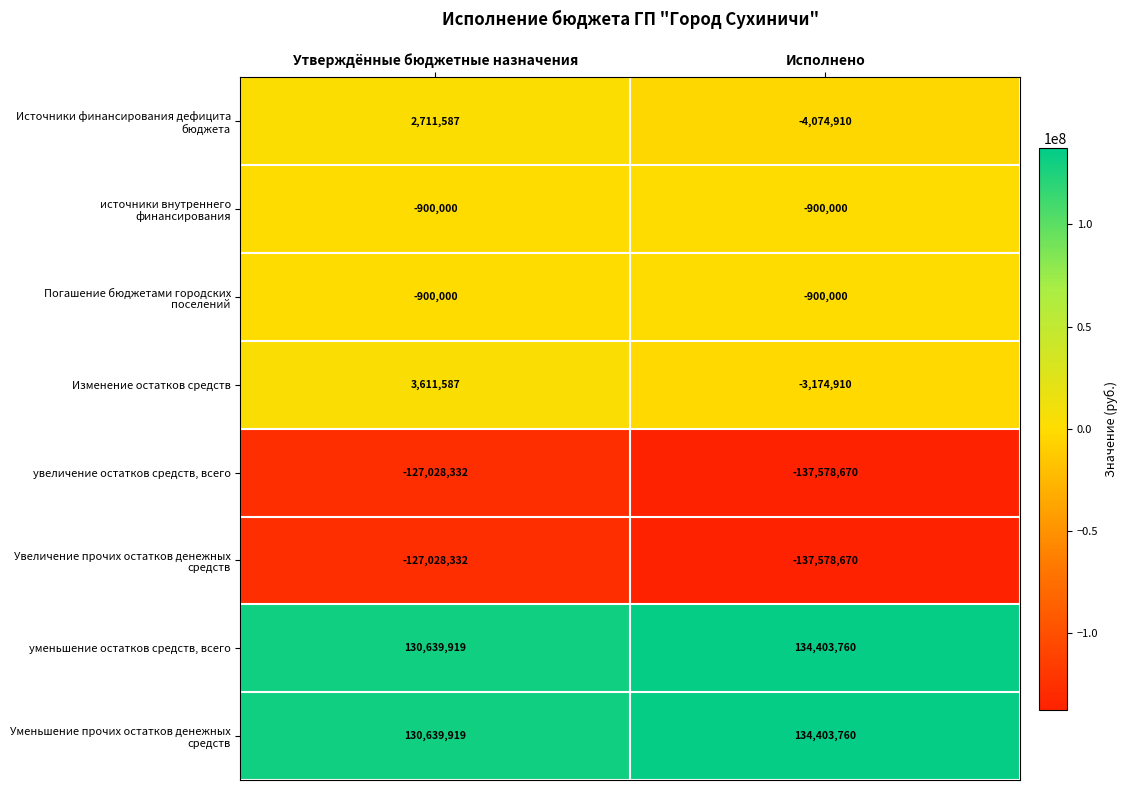

What is the sum of all Изменение остатков средств values?

436677